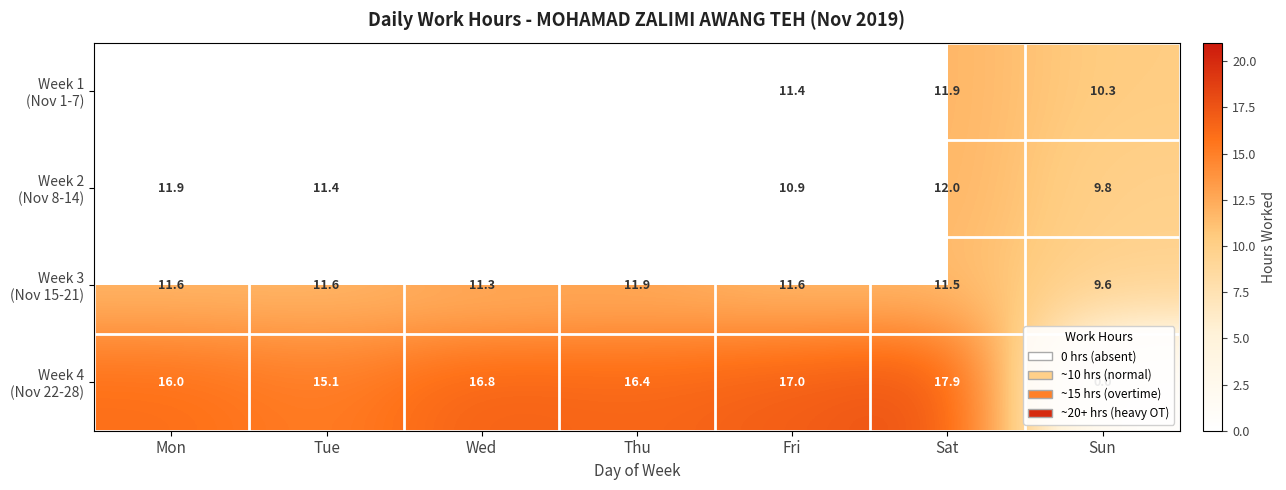

What is the spread (max minus min) of values at Fri?

6.1